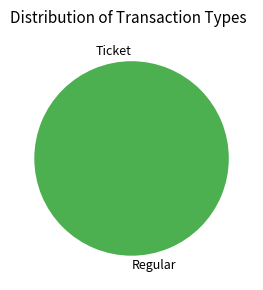

To the nearest percent, what is the average slice percentage?

50%